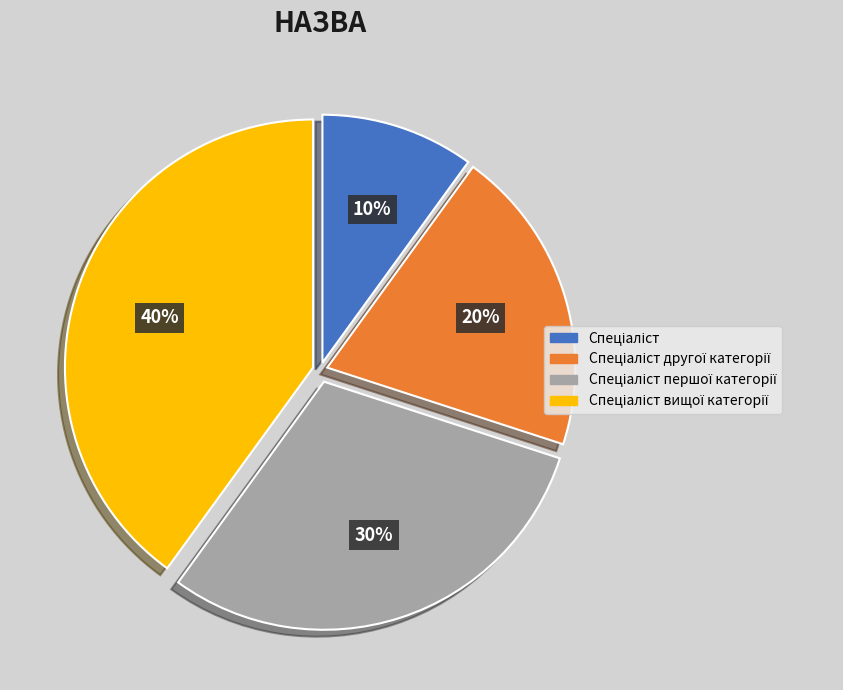

To the nearest percent, what is the difference between the largest and smallest slice percentages?

30%